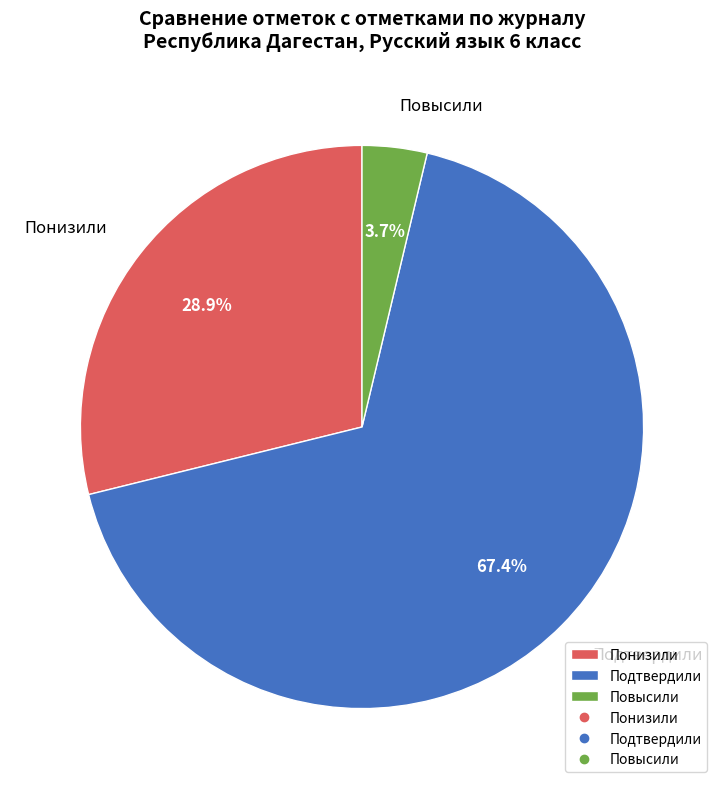

True or false: Повысили accounts for 4% of the total.

True